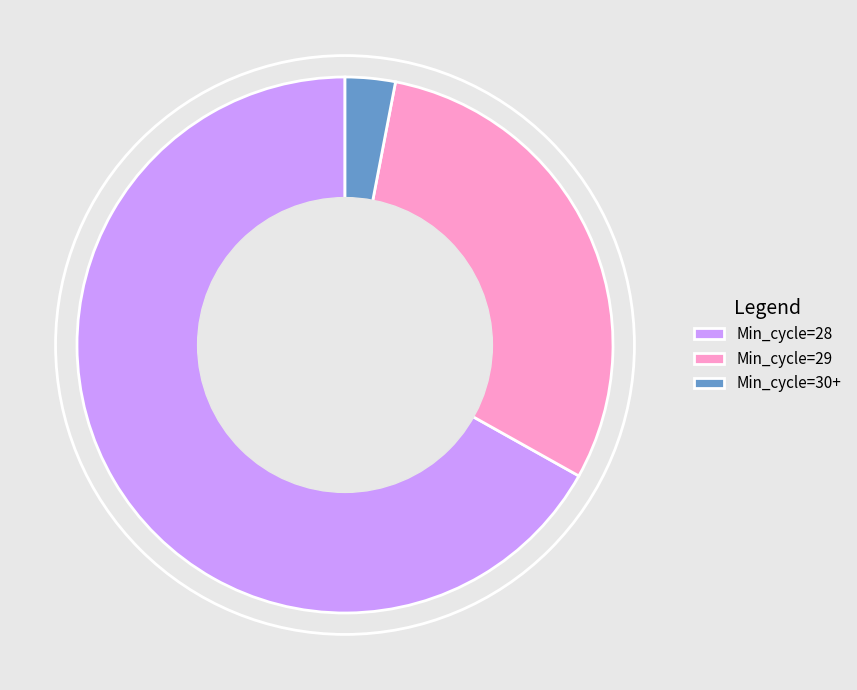

Combined, do Min_cycle=30+ and Min_cycle=28 account for over 50%?

Yes